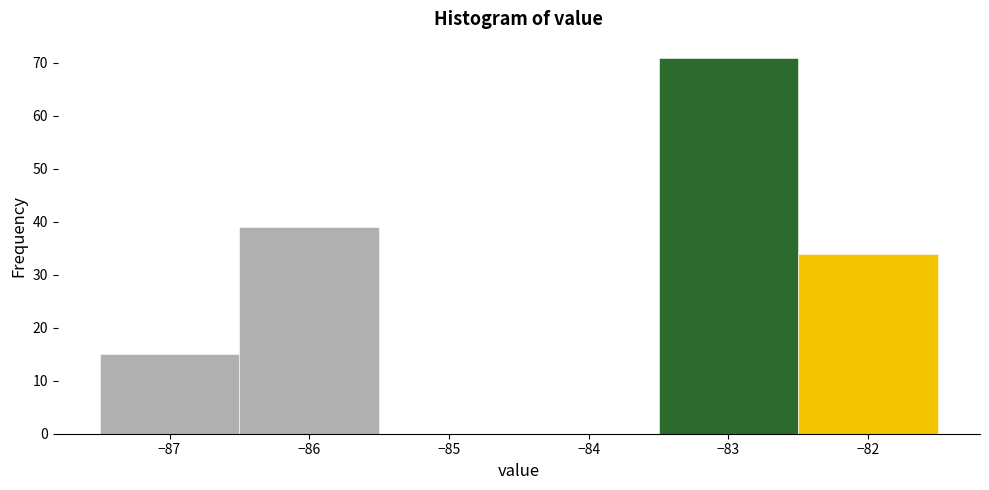

How tall is the bar that spans -86.5 to -85.5 on the x-axis? The values are not printed on the chart, so give them approximately, as read against the axis.

39